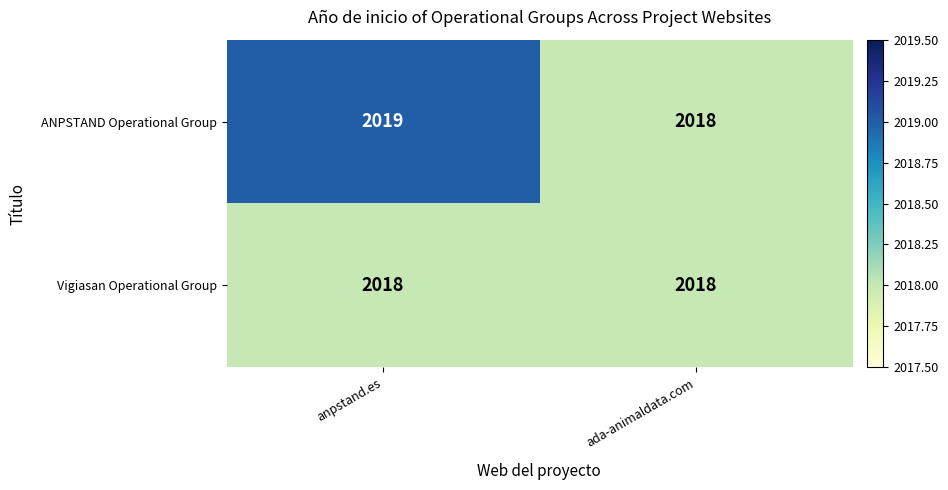

What is the total value across all series at anpstand.es?

4037